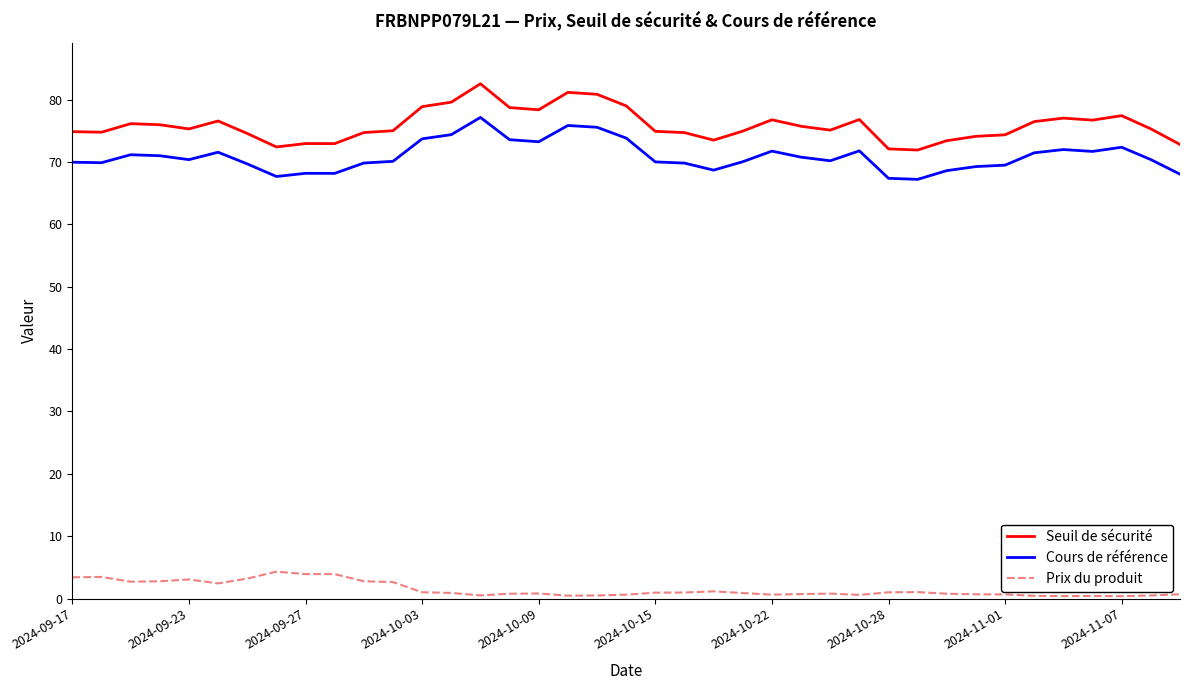

List the series in order of their peak value, lowest first.

Prix du produit, Cours de référence, Seuil de sécurité